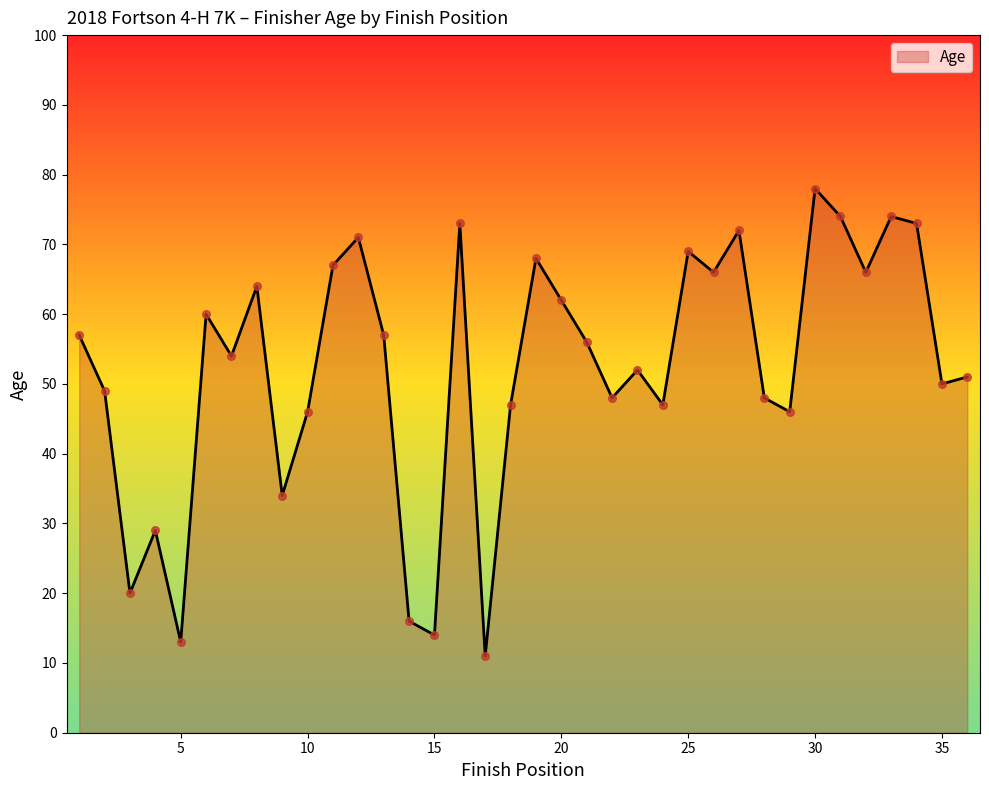

What is the smallest value displayed?

11